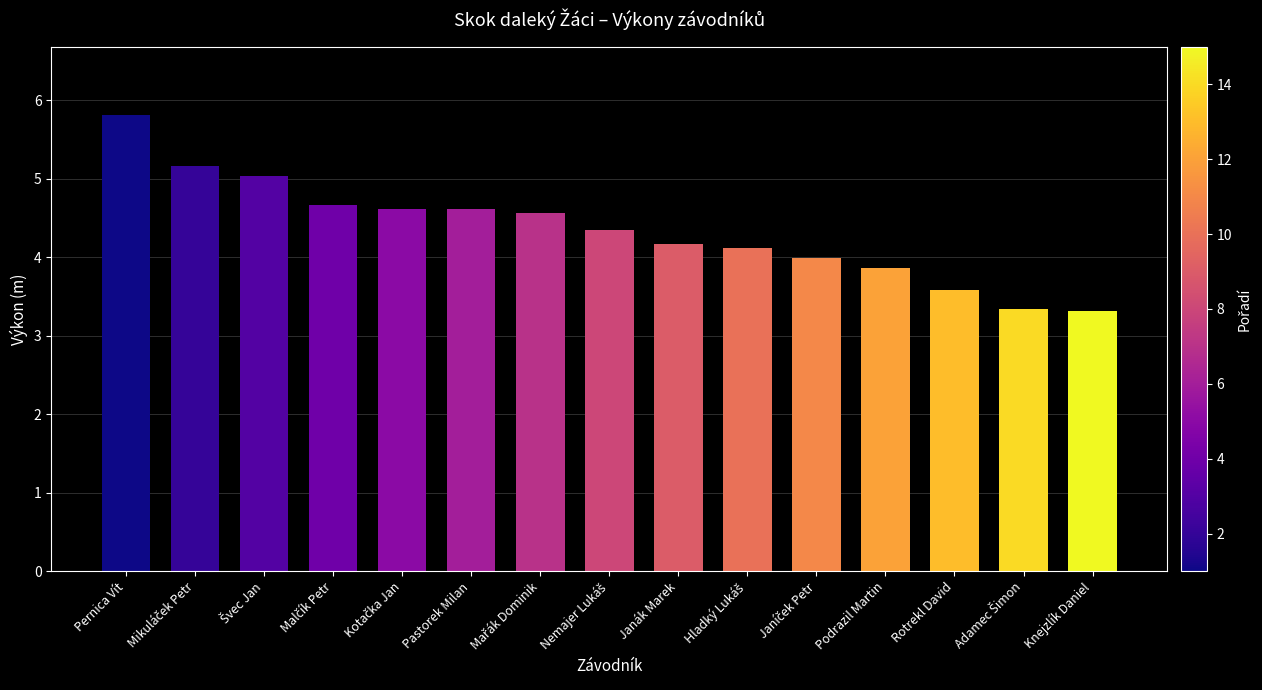

What is the greatest value displayed?

5.8